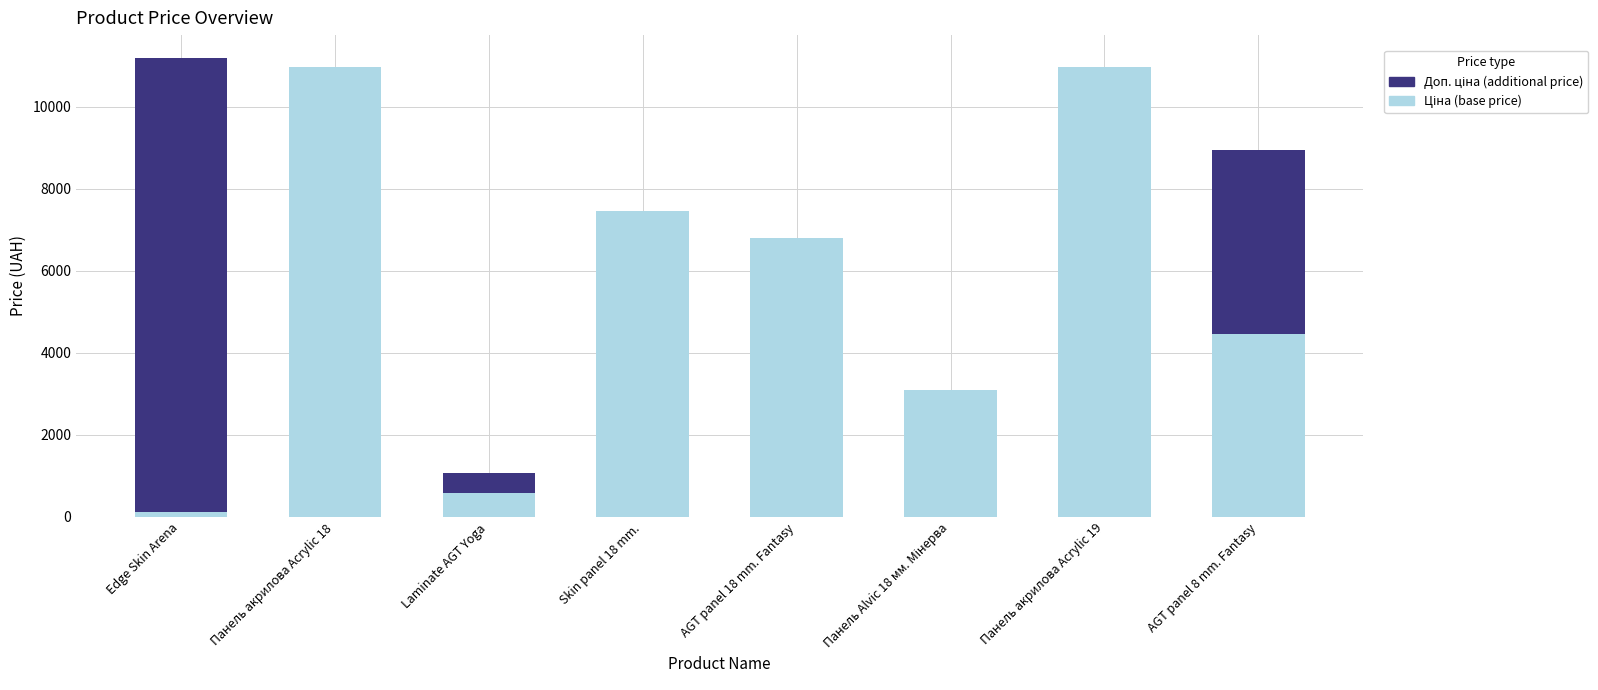

What is the total value across all series at Laminate AGT Yoga?

1060.0